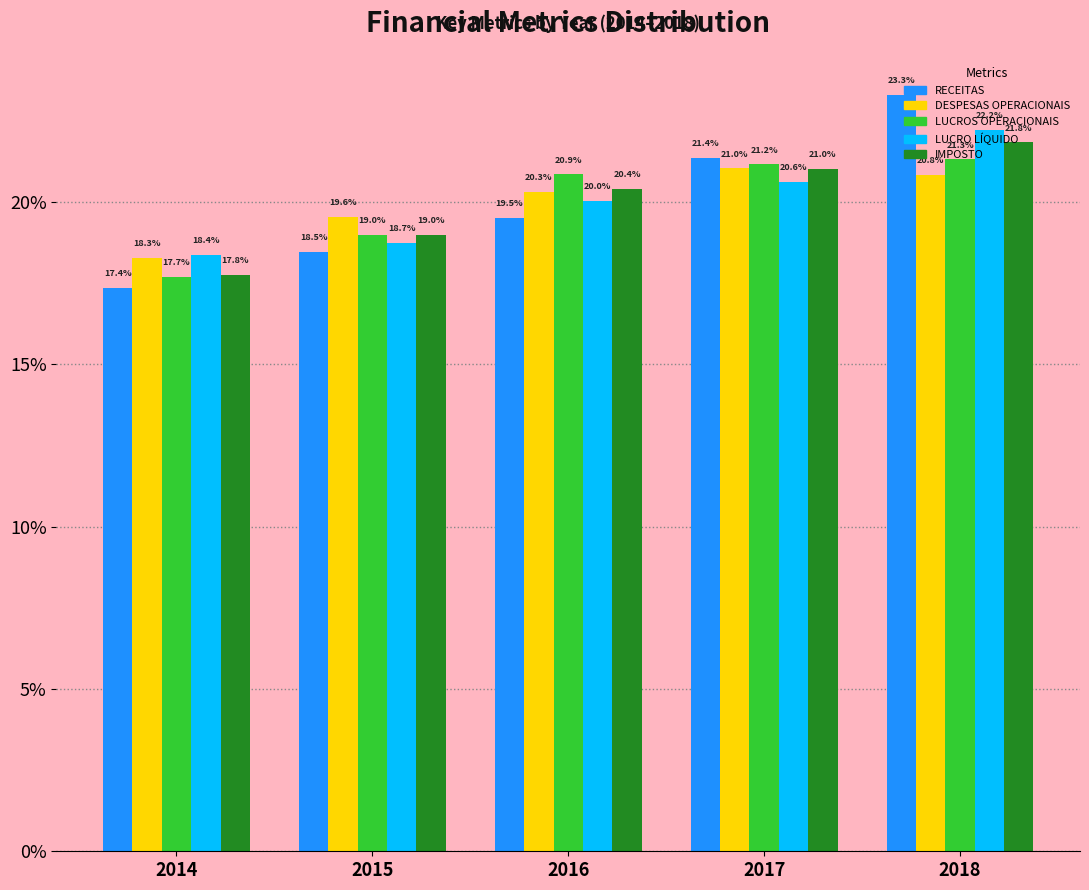

Rank the series by their maximum value, from lowest to highest.

DESPESAS OPERACIONAIS, LUCROS OPERACIONAIS, IMPOSTO, LUCRO LÍQUIDO, RECEITAS